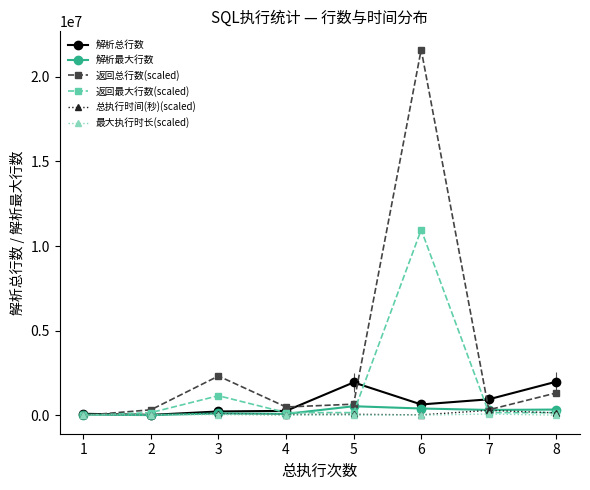

What is the greatest value displayed?

21607993.3